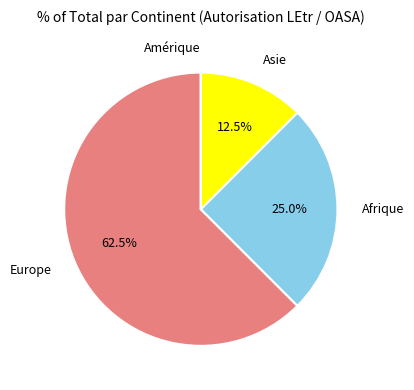

Which category has the biggest portion of the pie?

Europe